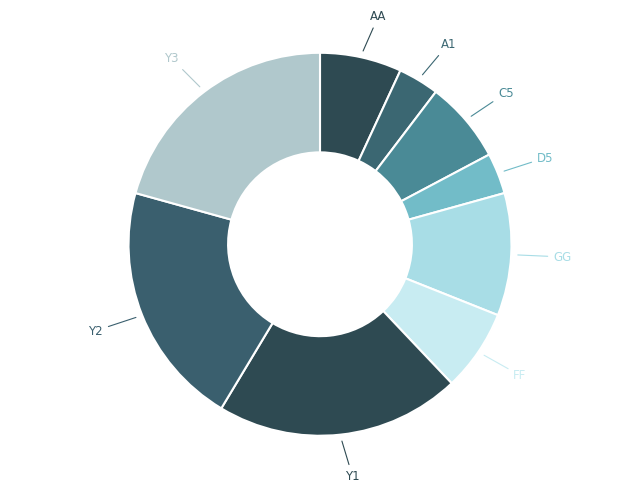

How many slices are in this pie chart?

9